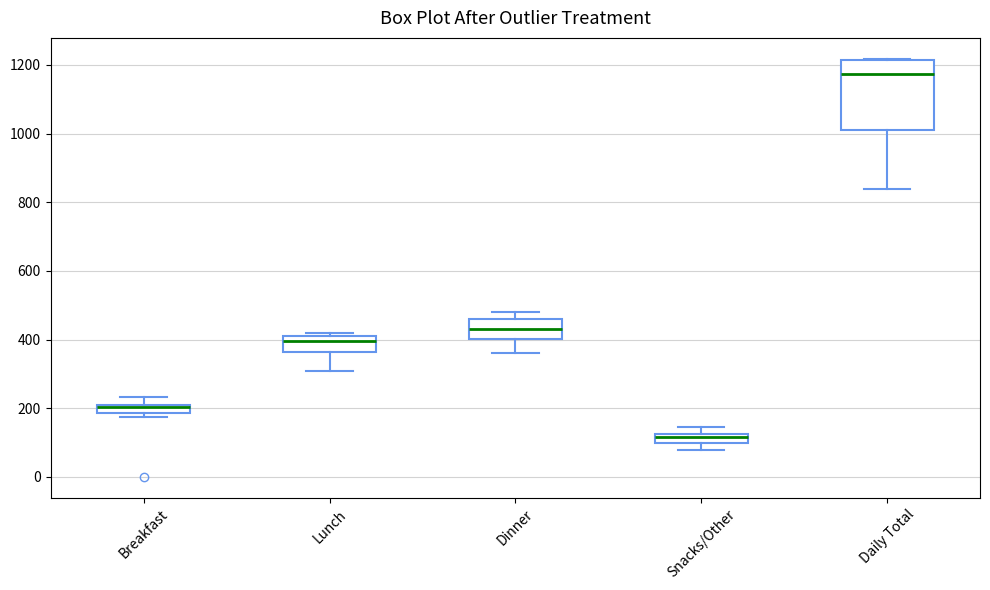

Which box's median line is the highest?

Daily Total